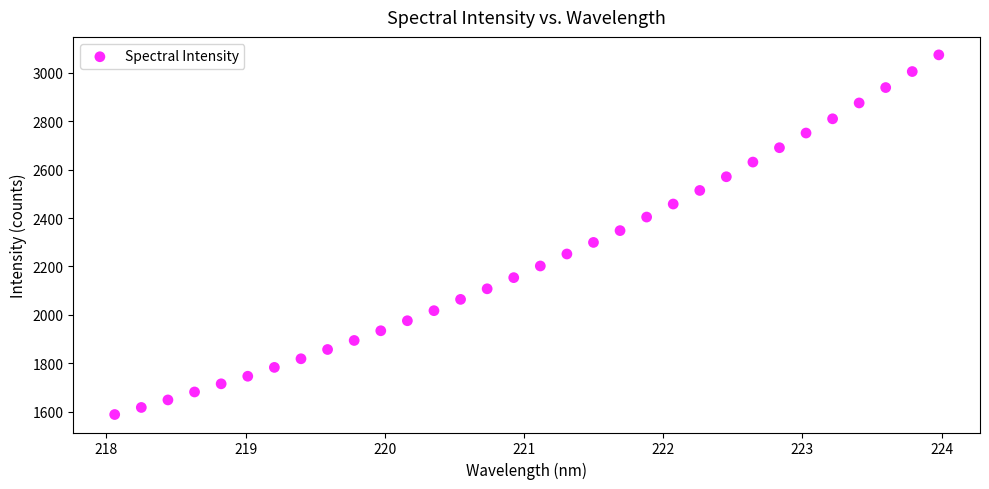

What is the range of X values (max minus min)?

5.9